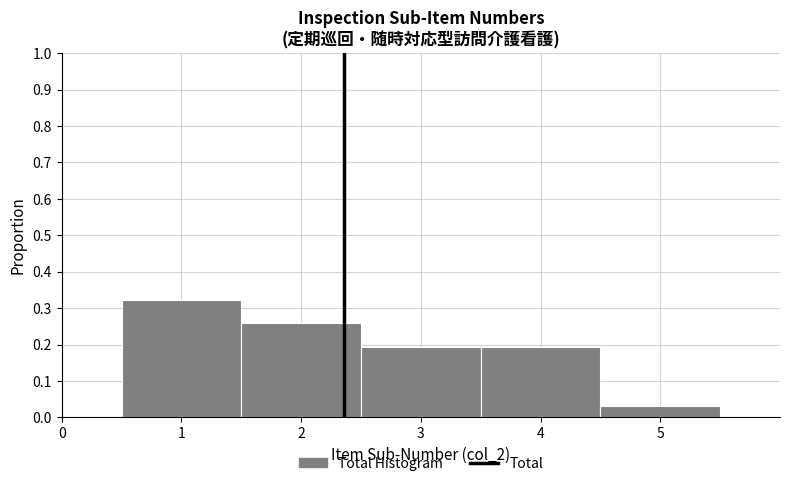

How tall is the bar that spans 0.5 to 1.5 on the x-axis? The values are not printed on the chart, so give them approximately, as read against the axis.

0.32